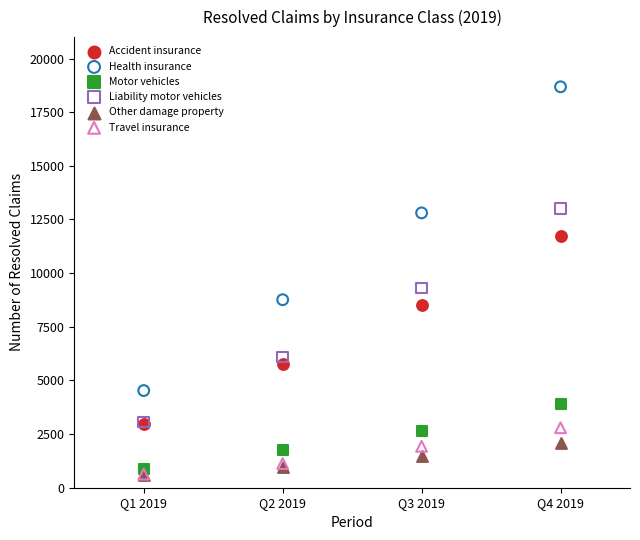

Across all series, what Y value is closest to 9641?

9308